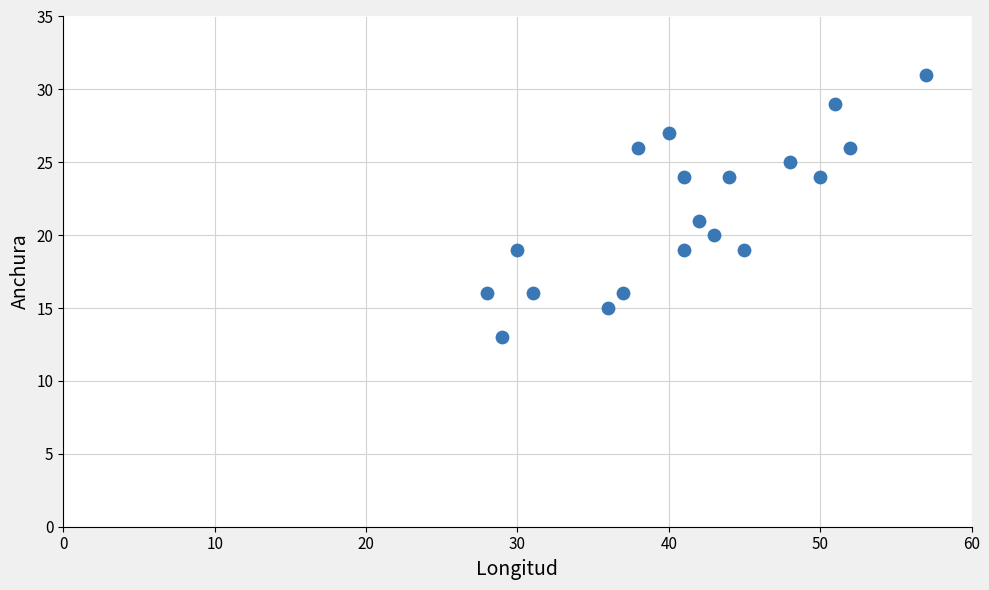

What is the range of X values (max minus min)?

29